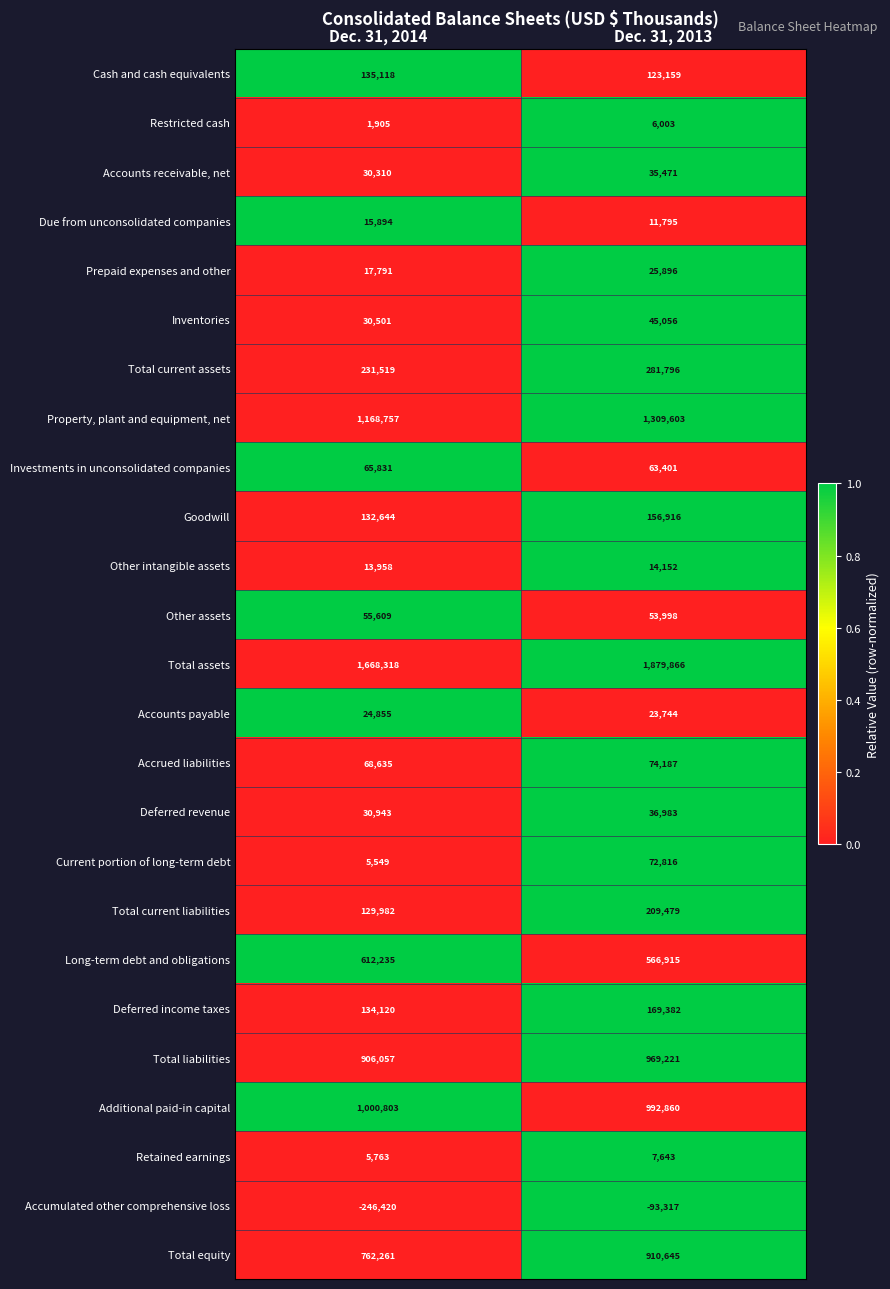

How many categories are shown in the chart?

2